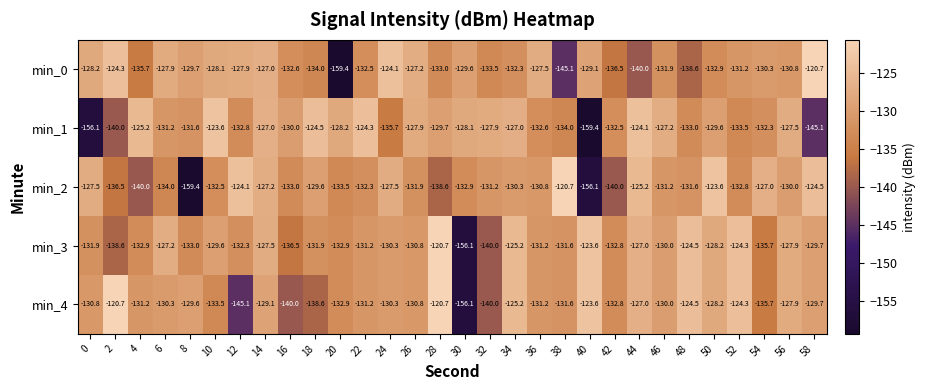

Which series changed the most between 8 and 58?

min_2